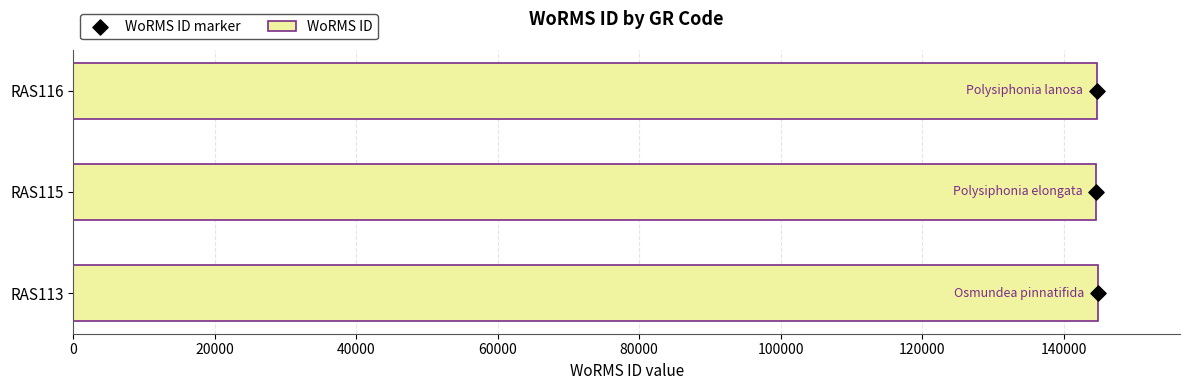

What are all the series names shown in the legend?

WoRMS ID, WoRMS ID marker